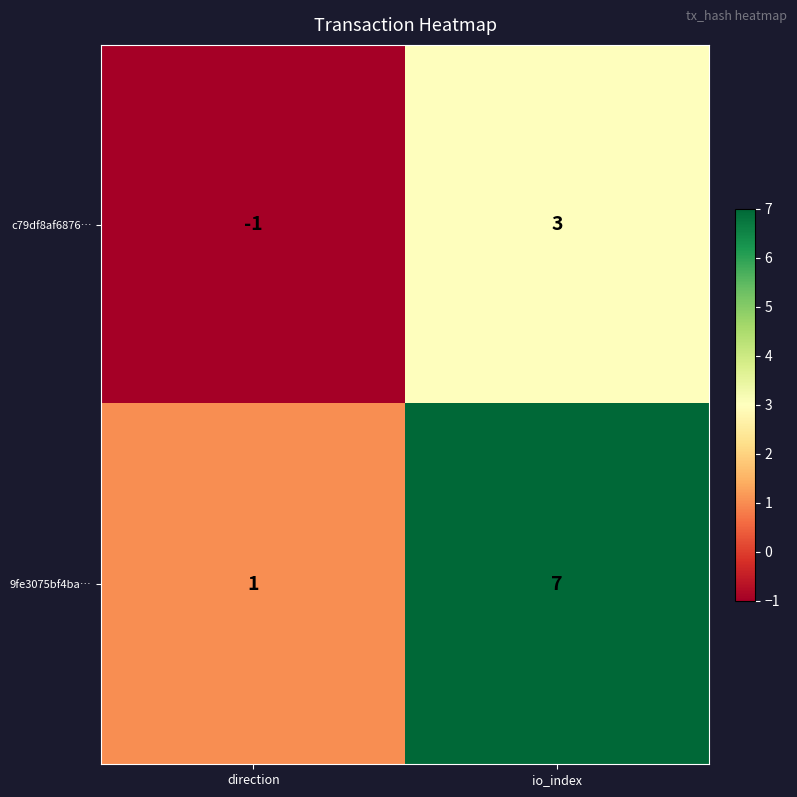

What is the sum of the 9fe3075bf4ba… values at io_index and direction?

8